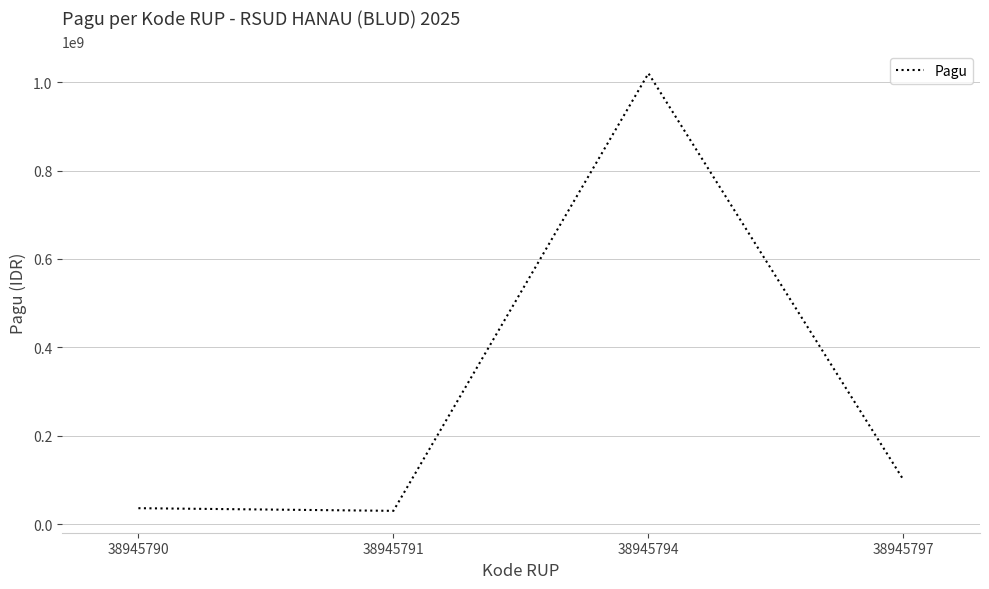

The value at 38945791 is 30000000. True or false?

True